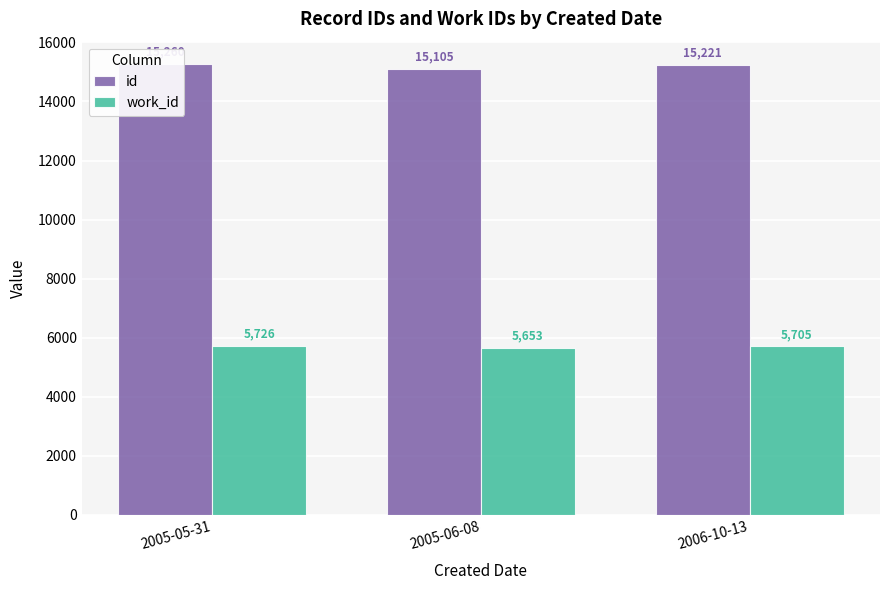

How many bars are there in each group?

2